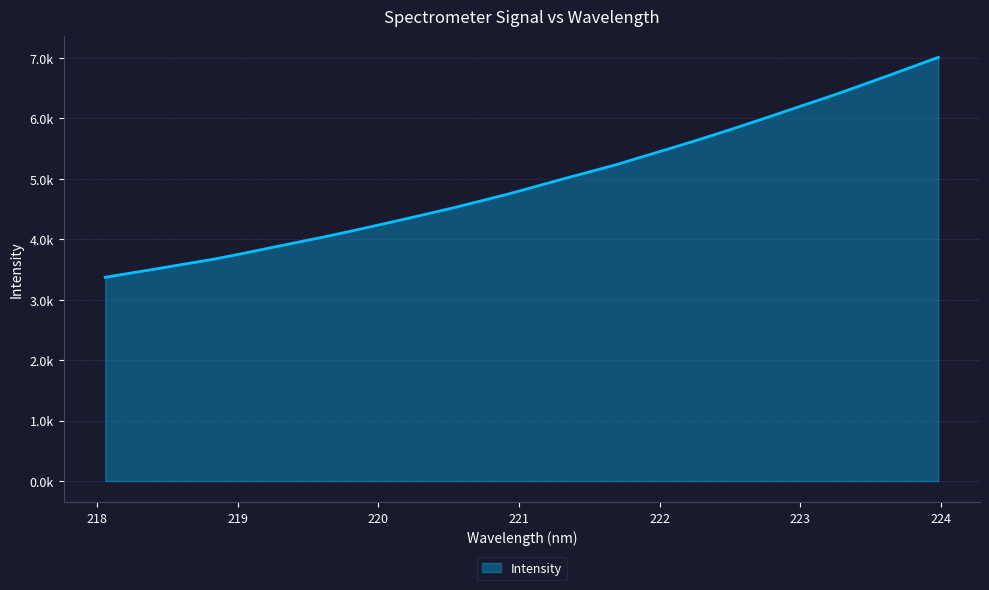

True or false: the data has more than 1 interior local peaks.

False